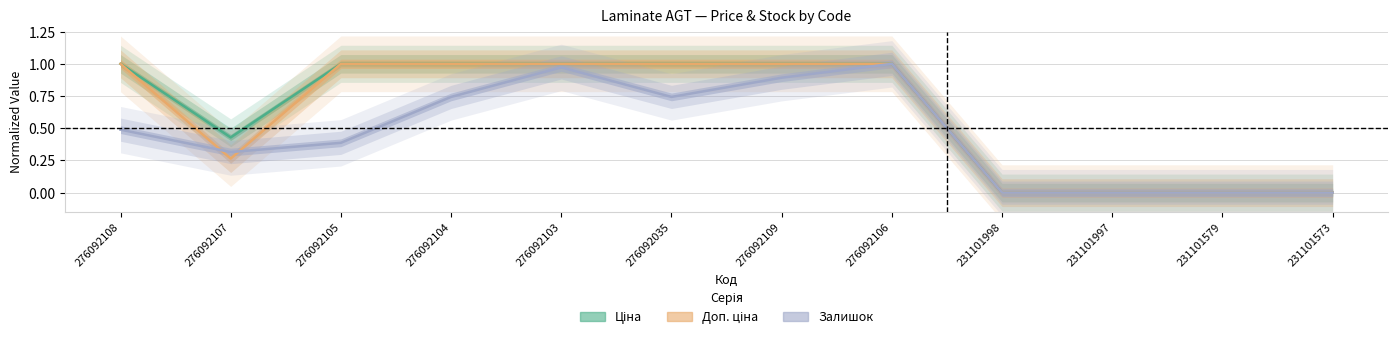

What is the label of the 12th point from the right?

276092108